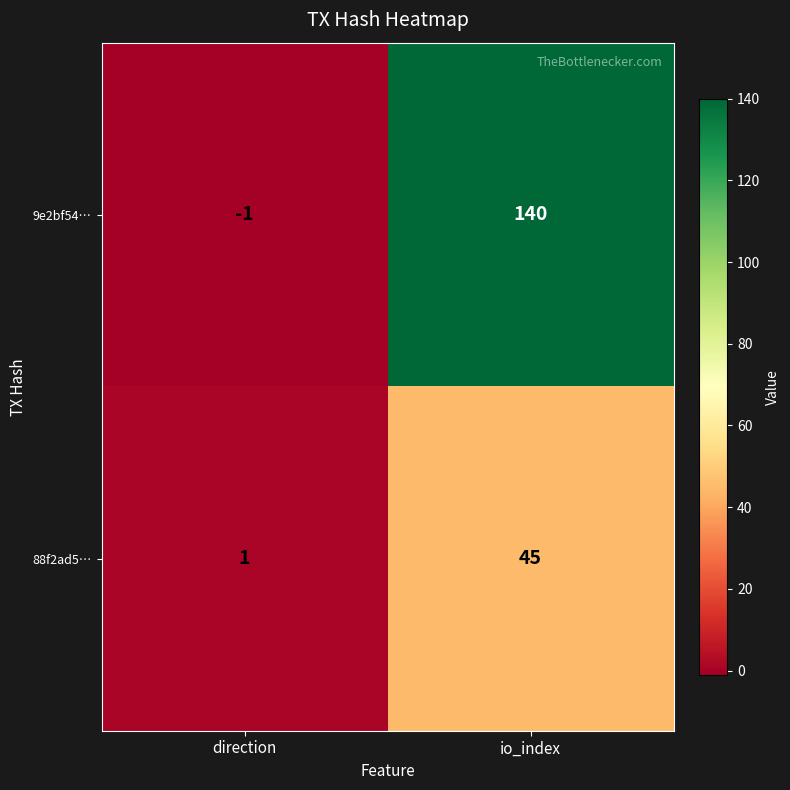

At which category is the sum across all series the highest?

io_index